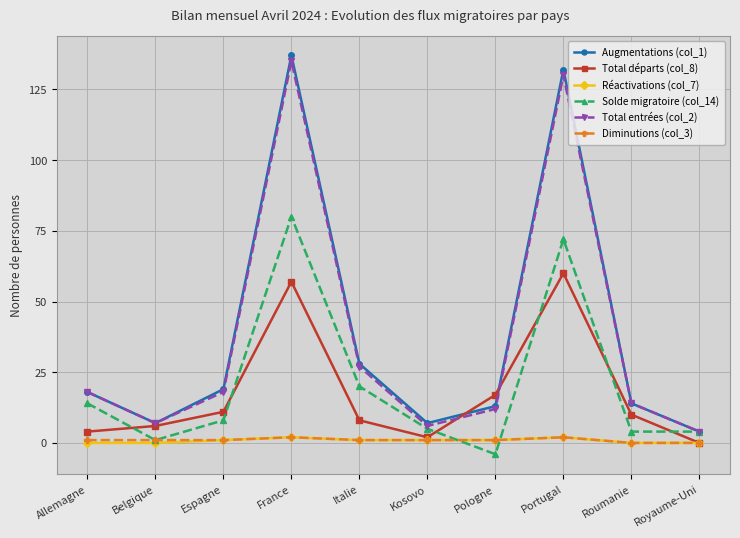

True or false: Diminutions (col_3) and Total entrées (col_2) cross at least once.

False